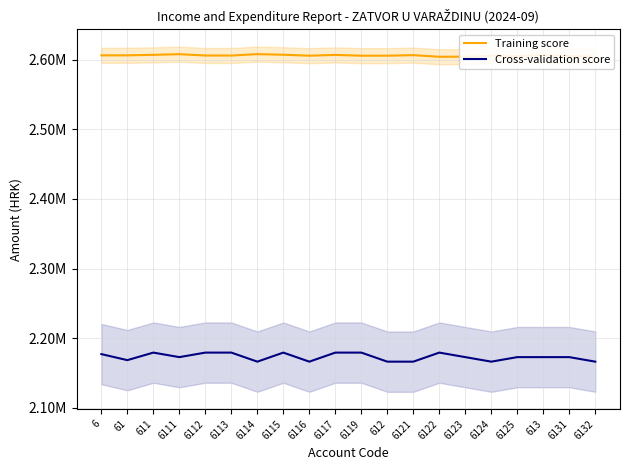

Reading left to right, list all the values displayed in this chart.

Training score: 2606225.6	2606225.6	2606927.1	2607875.2	2605972.1	2605972.1	2607936.0	2607056.8	2605717.2	2606813.3	2605723.7	2605721.2	2606487.7	2604153.5	2604357.5	2605616.7	2605128.7	2606566.0	2605242.2	2604696.1
Cross-validation score: 2177337.8	2168673.3	2179503.9	2173005.5	2179503.9	2179503.9	2166507.2	2179503.9	2166507.2	2179503.9	2179503.9	2166507.2	2166507.2	2179503.9	2173005.5	2166507.2	2173005.5	2173005.5	2173005.5	2166507.2